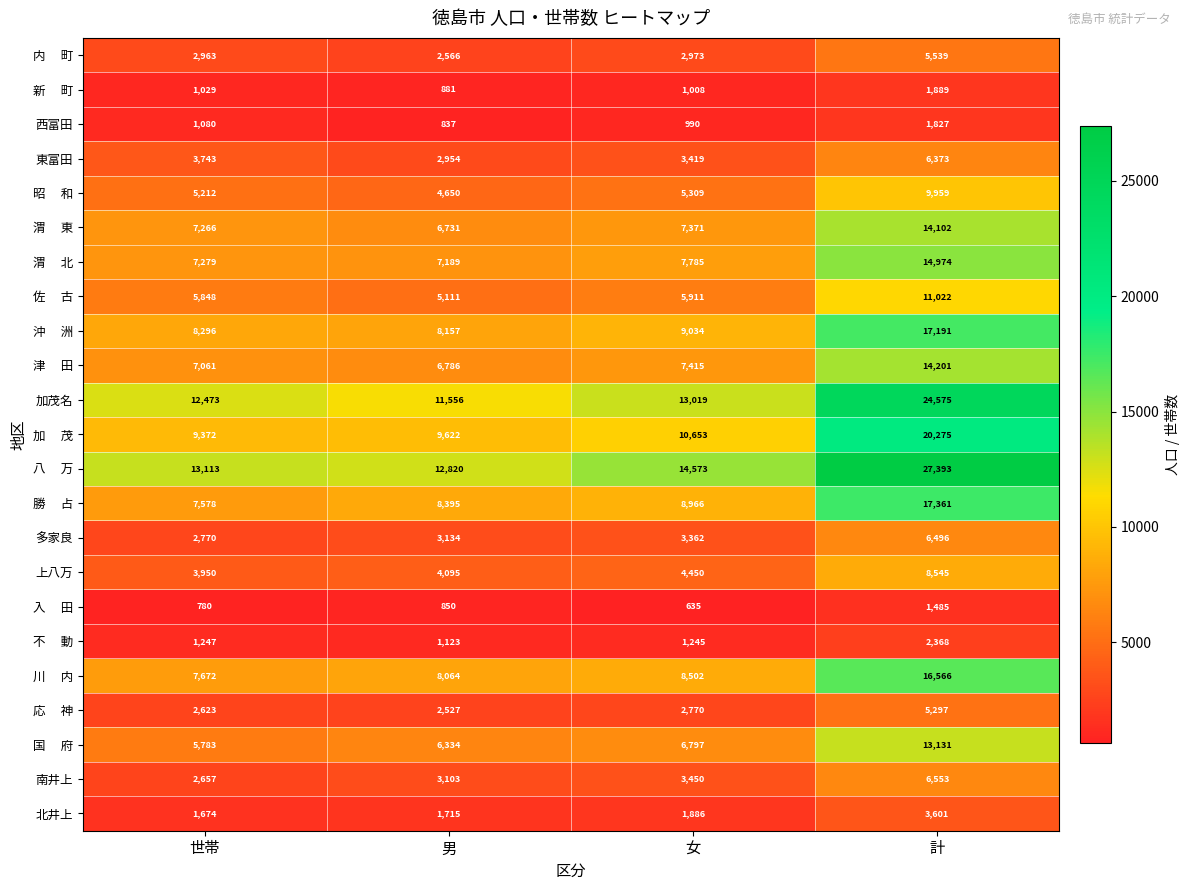

What is the greatest value displayed?

27393